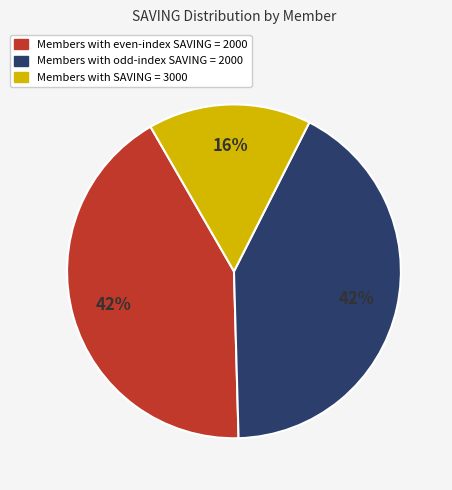

Is the sum of Members with odd-index SAVING = 2000 and Members with even-index SAVING = 2000 greater than half?

Yes